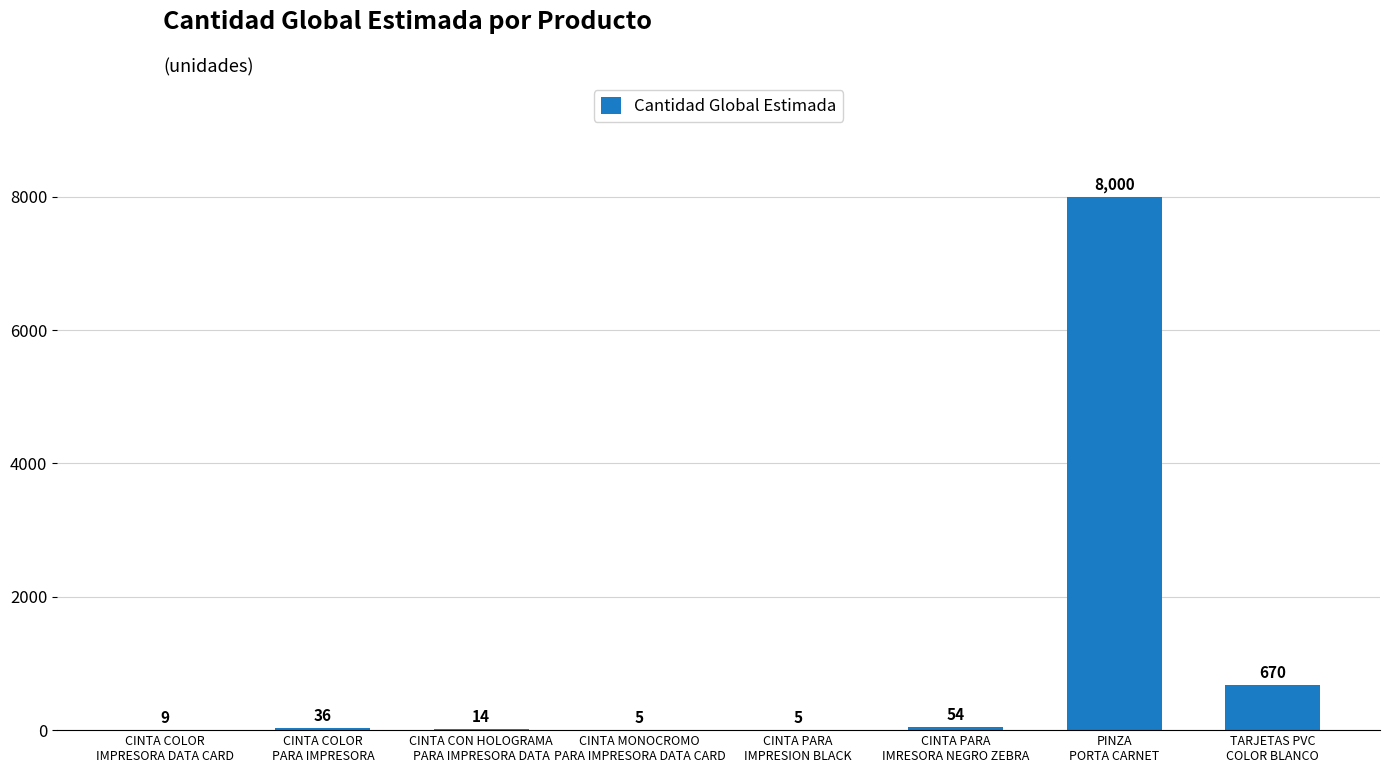

Reading right to left, list all the values displayed in this chart.

670	8000	54	5	5	14	36	9